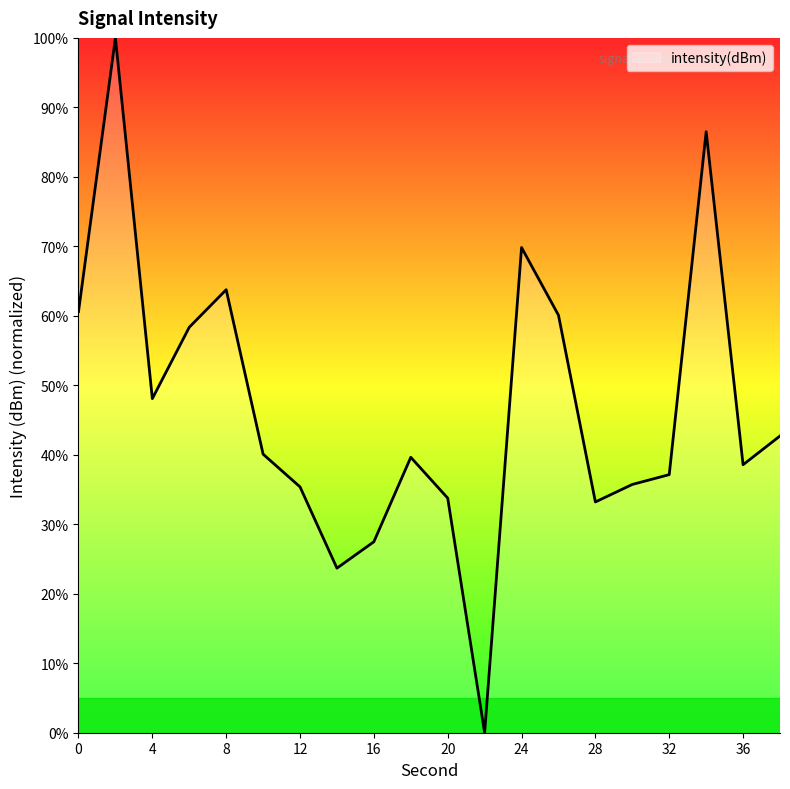

What is the greatest value displayed?

100.0